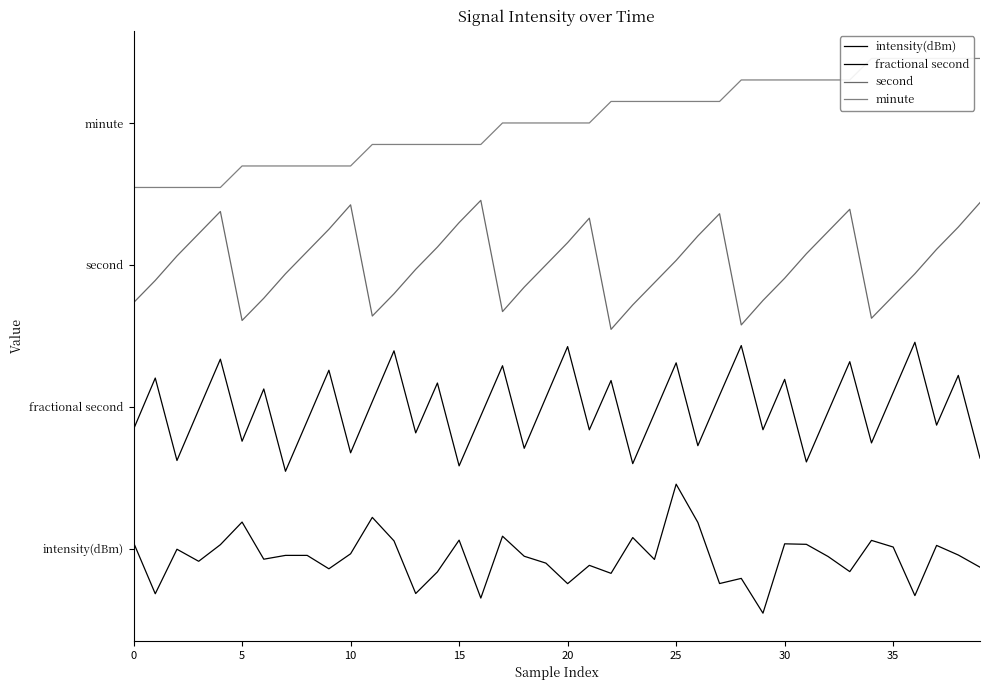

How many lines are shown in the chart?

4